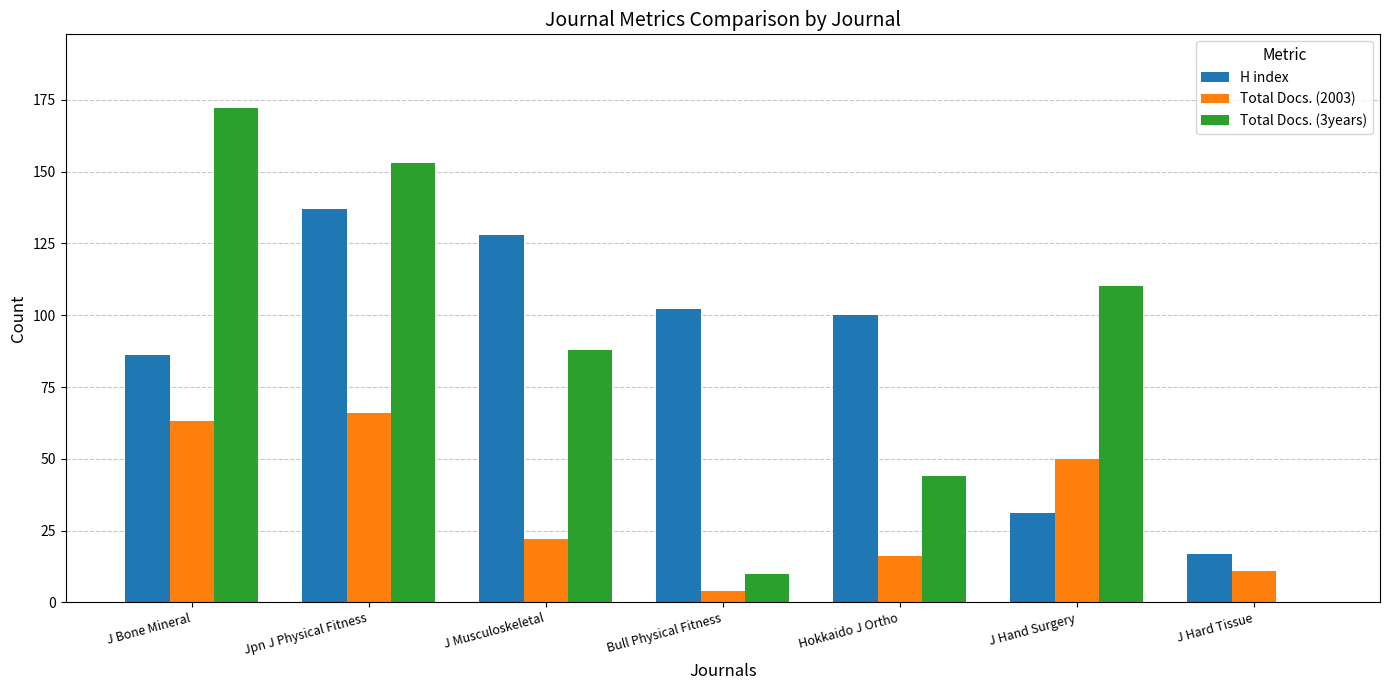

At which category is the sum across all series the highest?

Jpn J Physical Fitness